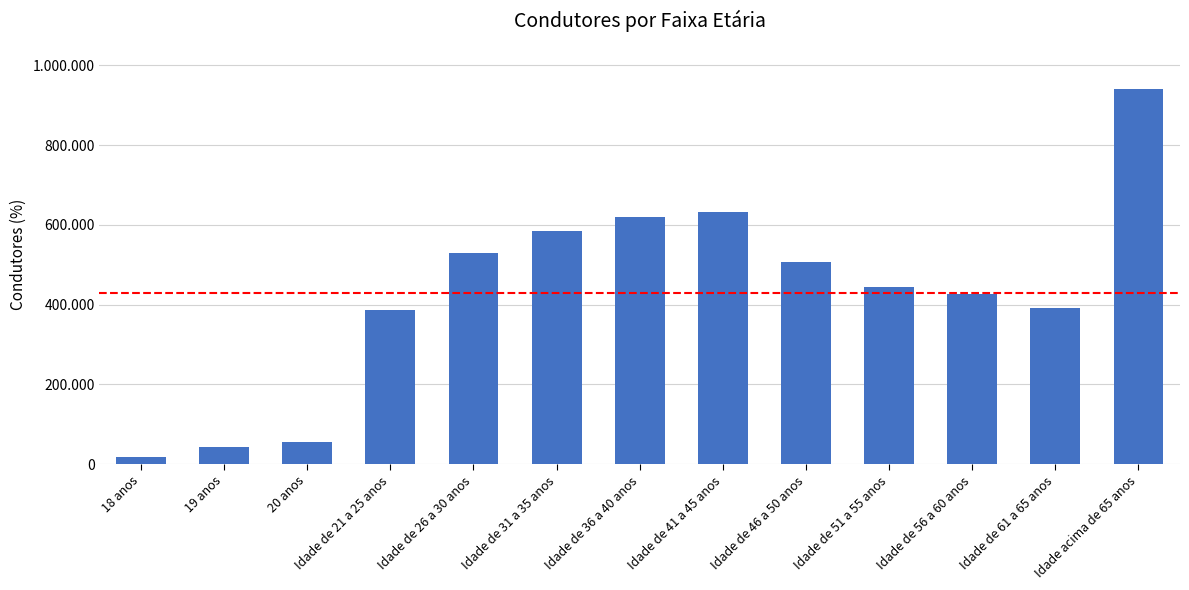

Which category has the highest value across all series?

Idade acima de 65 anos